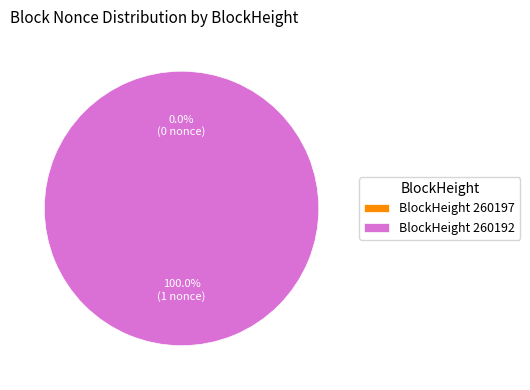

To the nearest percent, what is the combined percentage of 260197 and 260192?

100%